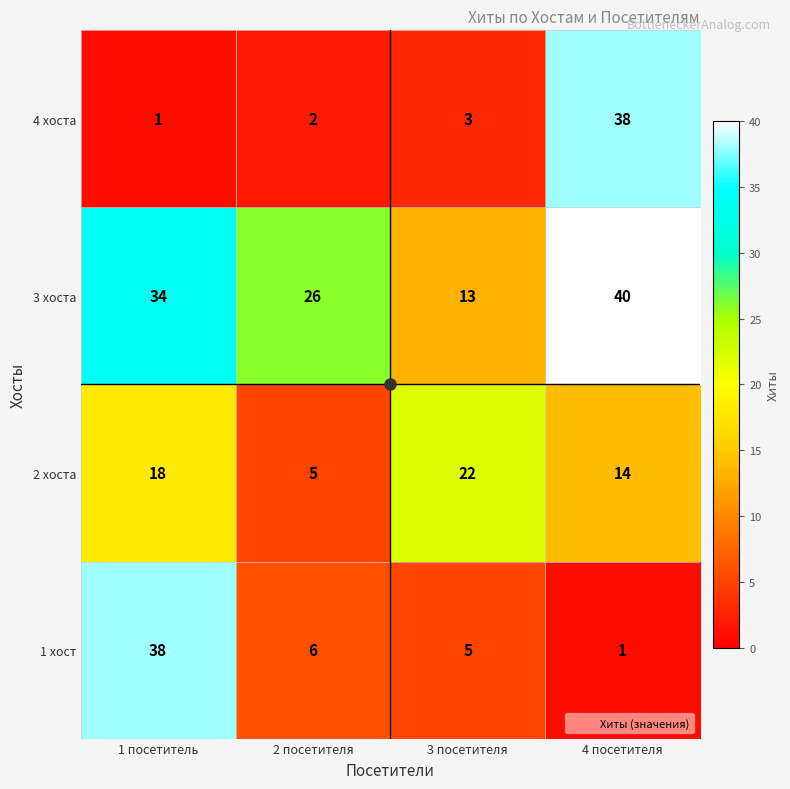

What is the approximate value of 2 хоста at 2 посетителя?

5